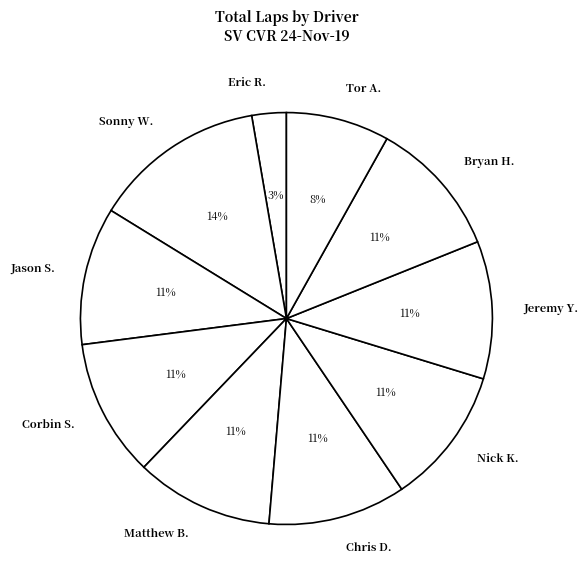

True or false: Jason S. accounts for 19% of the total.

False